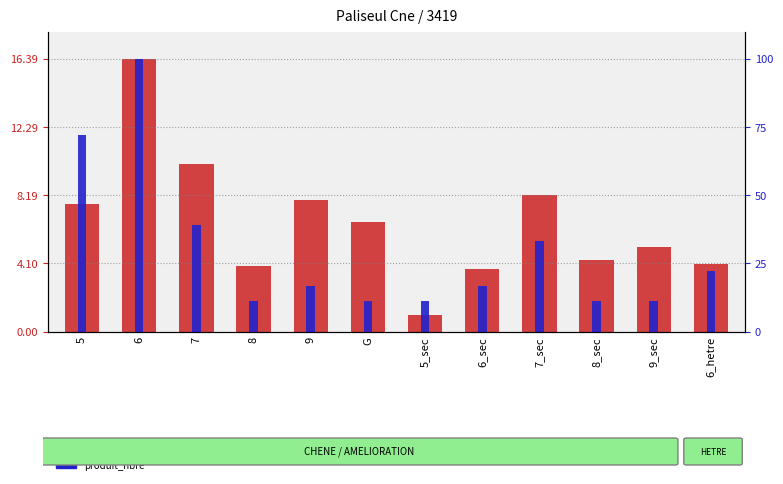

How many groups of bars are there?

12